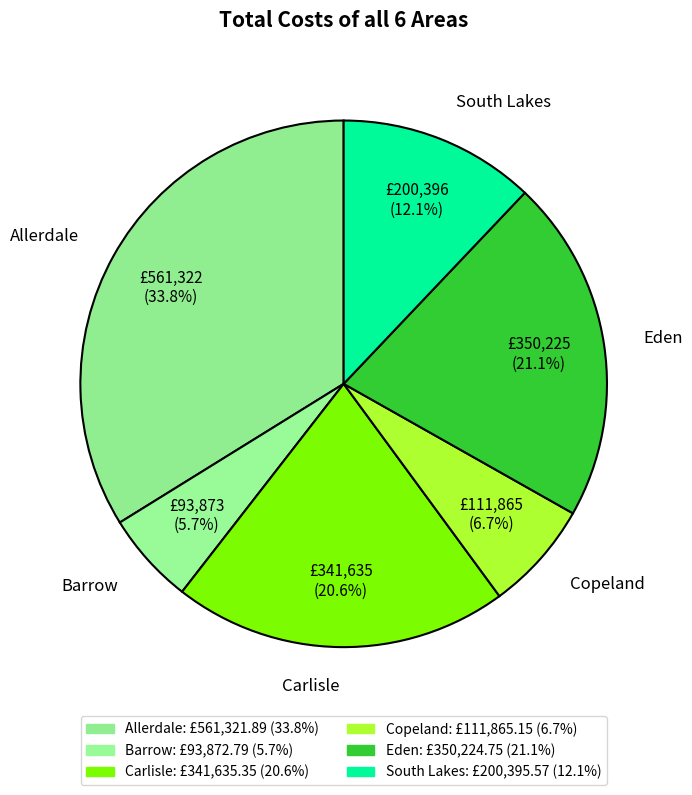

The Carlisle slice represents 12% of the pie. True or false?

False